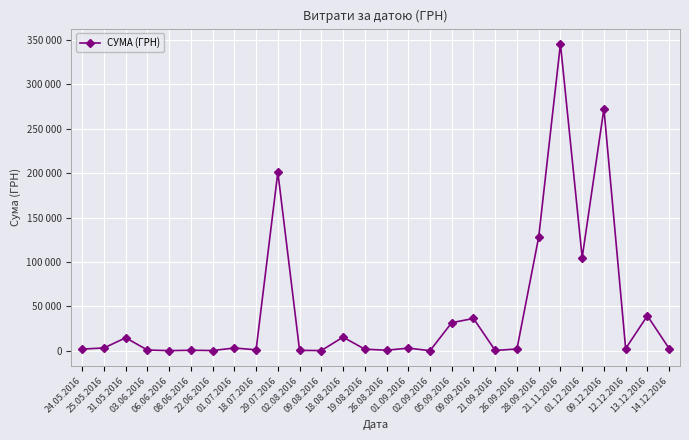

What is the sum of the values at 03.06.2016 and 02.09.2016?

789.0